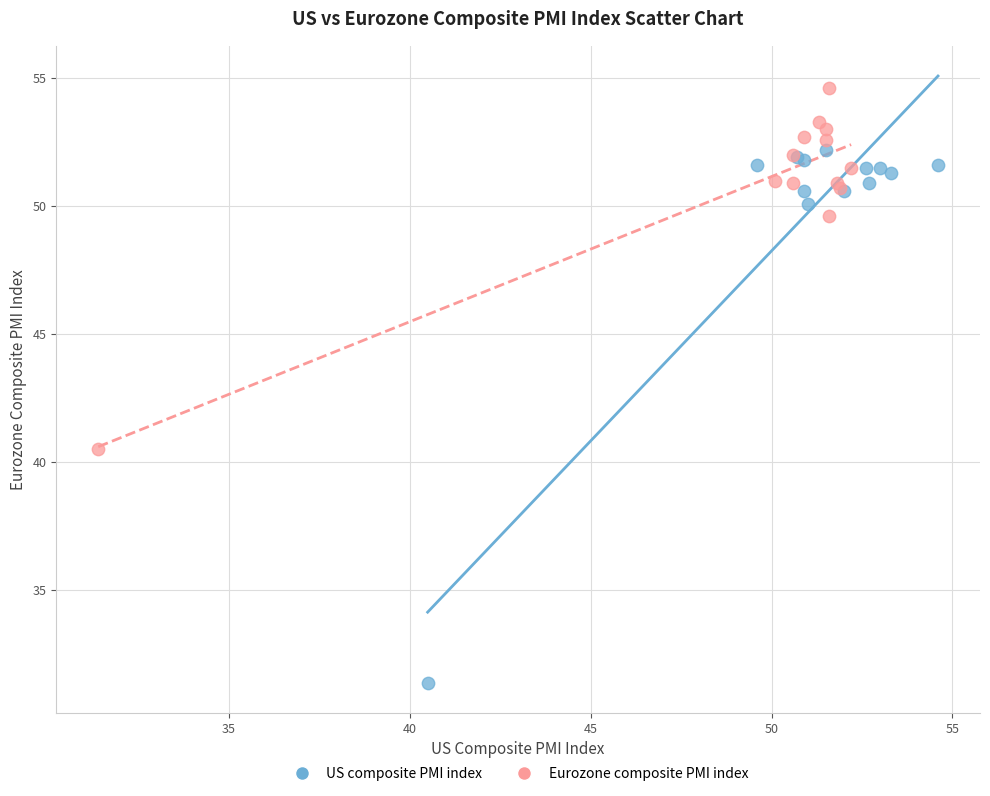

Which series has the largest Y range (max minus min)?

US composite PMI index